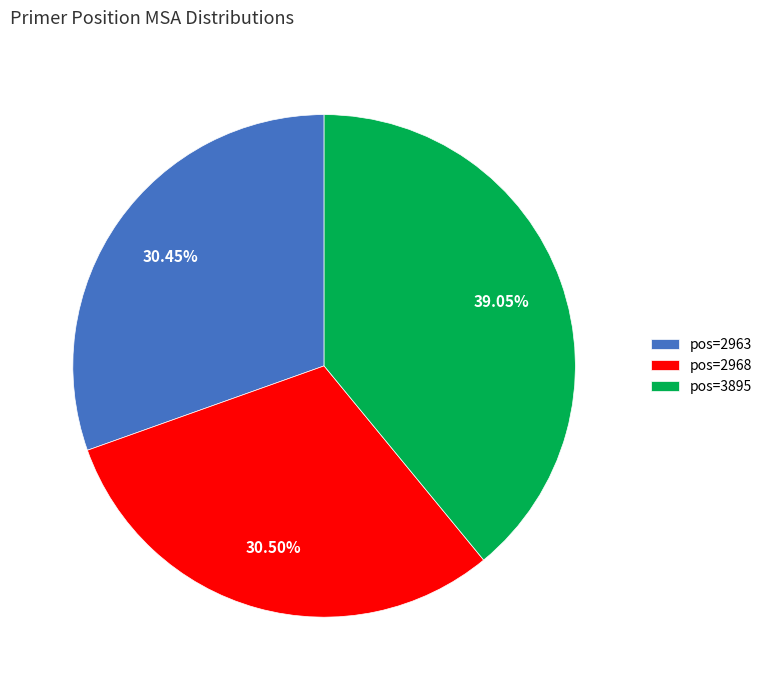

Do pos=2963 and pos=2968 together represent more than half of the pie?

Yes